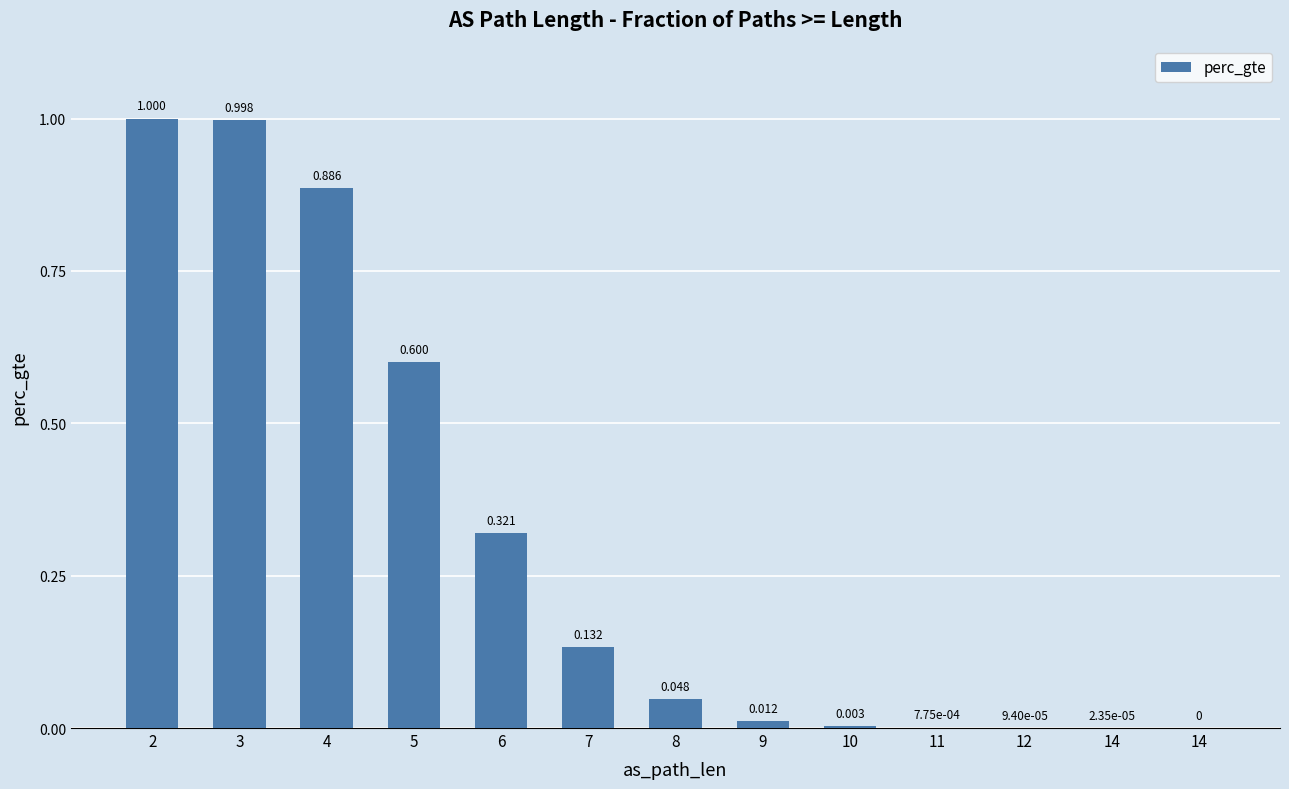

How many data points does each series have?

13